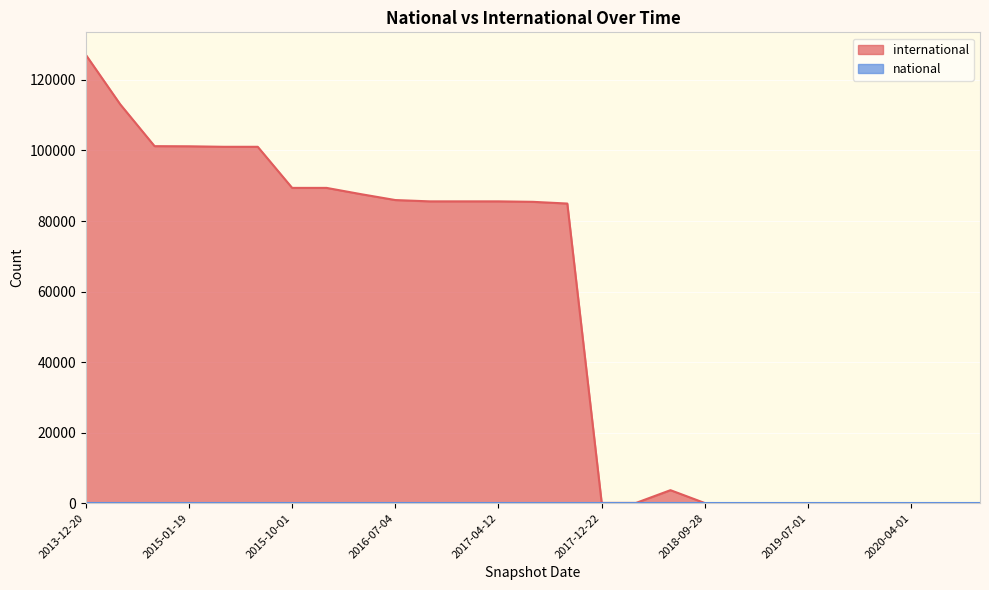

What is the sum of all values?

1428384